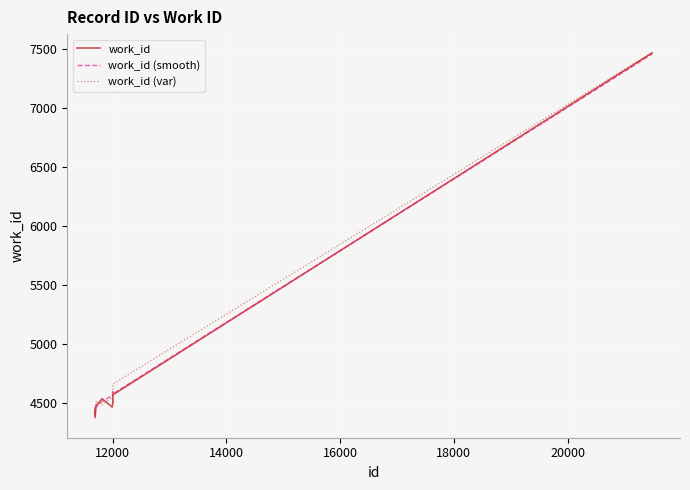

What is the minimum value shown in the chart?

4364.3